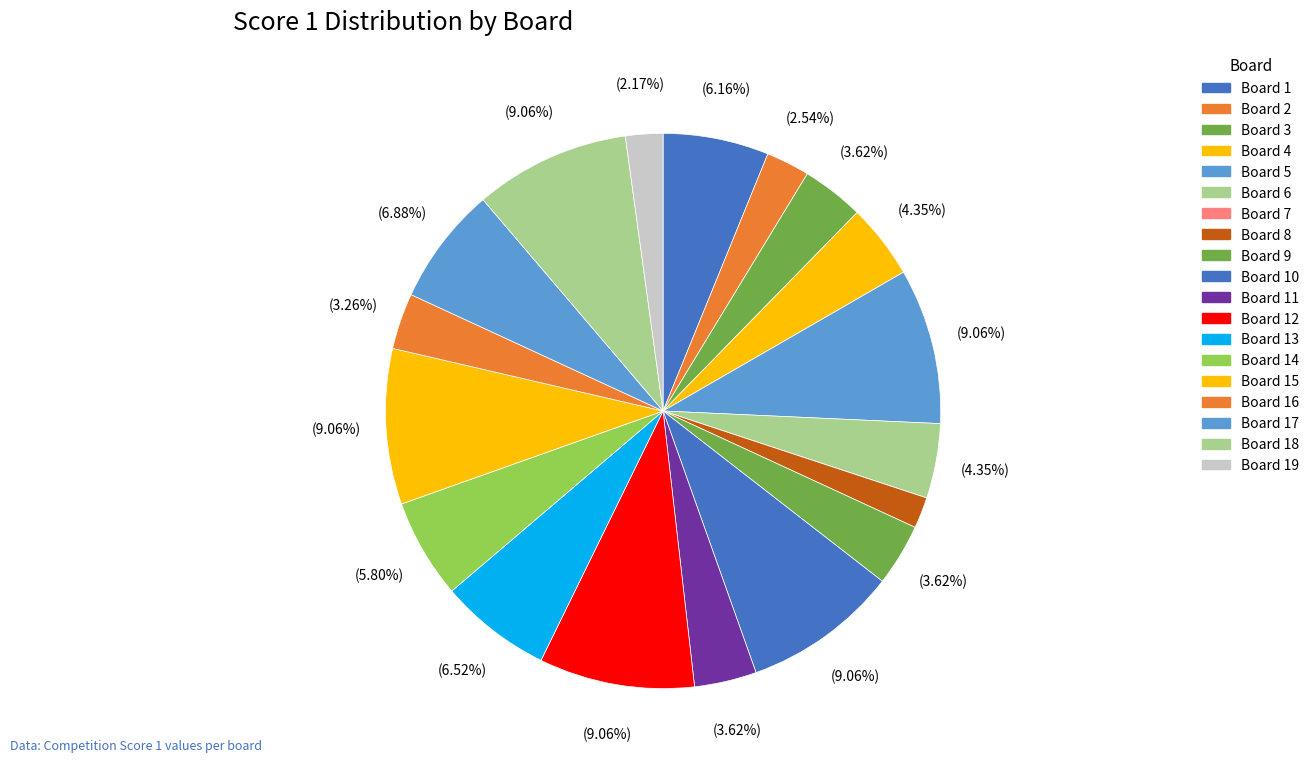

What is the smallest slice in the pie chart?

Board 7